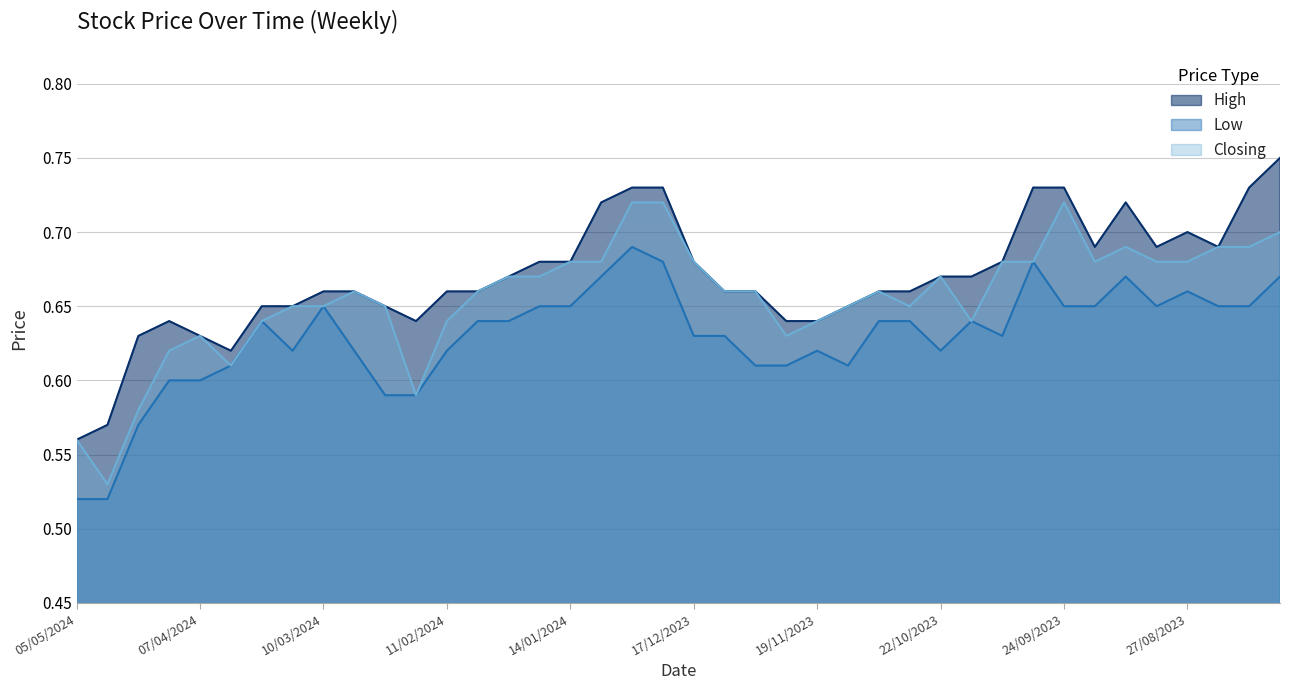

List the series in order of their peak value, lowest first.

Low, Closing, High